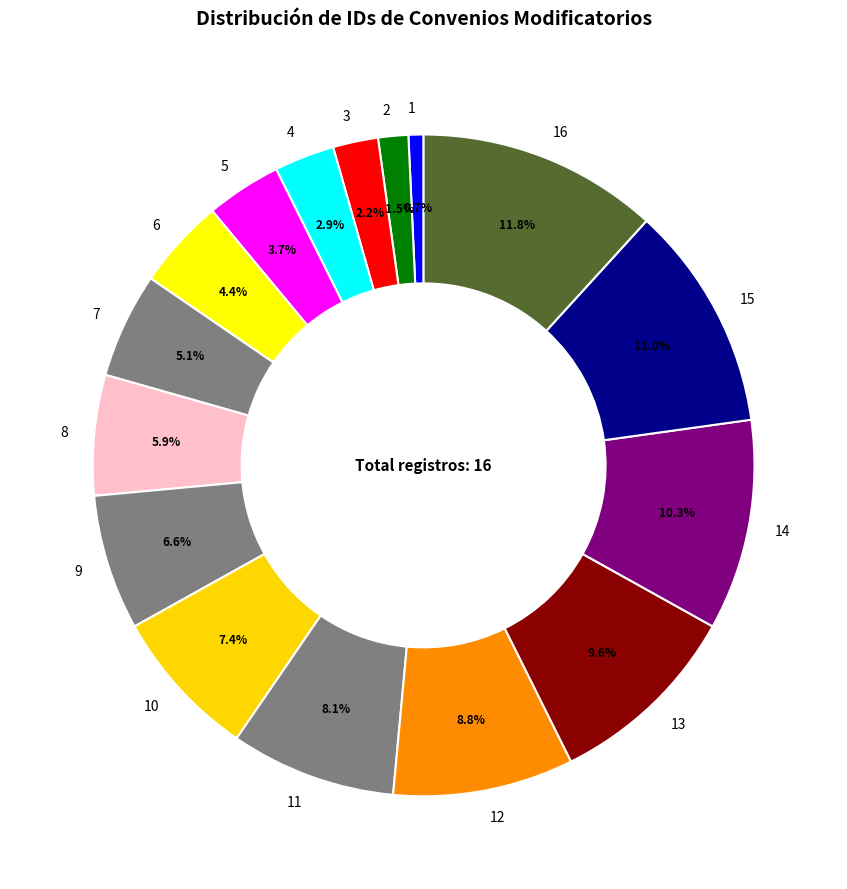

What is the smallest slice in the pie chart?

1